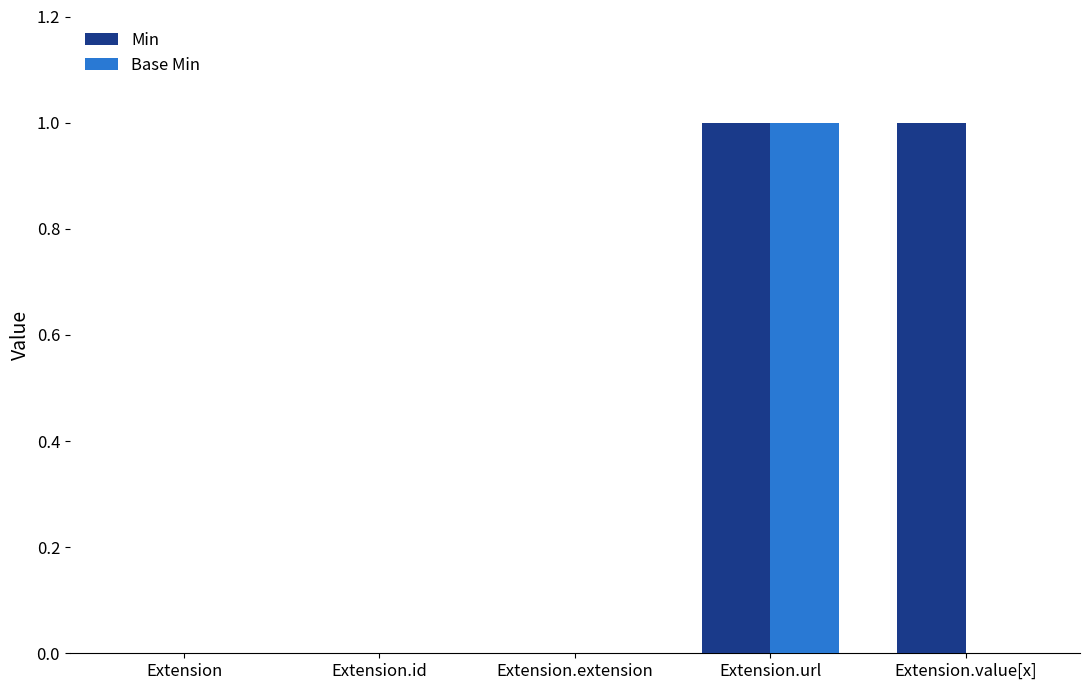

At which category is the sum across all series the highest?

Extension.url